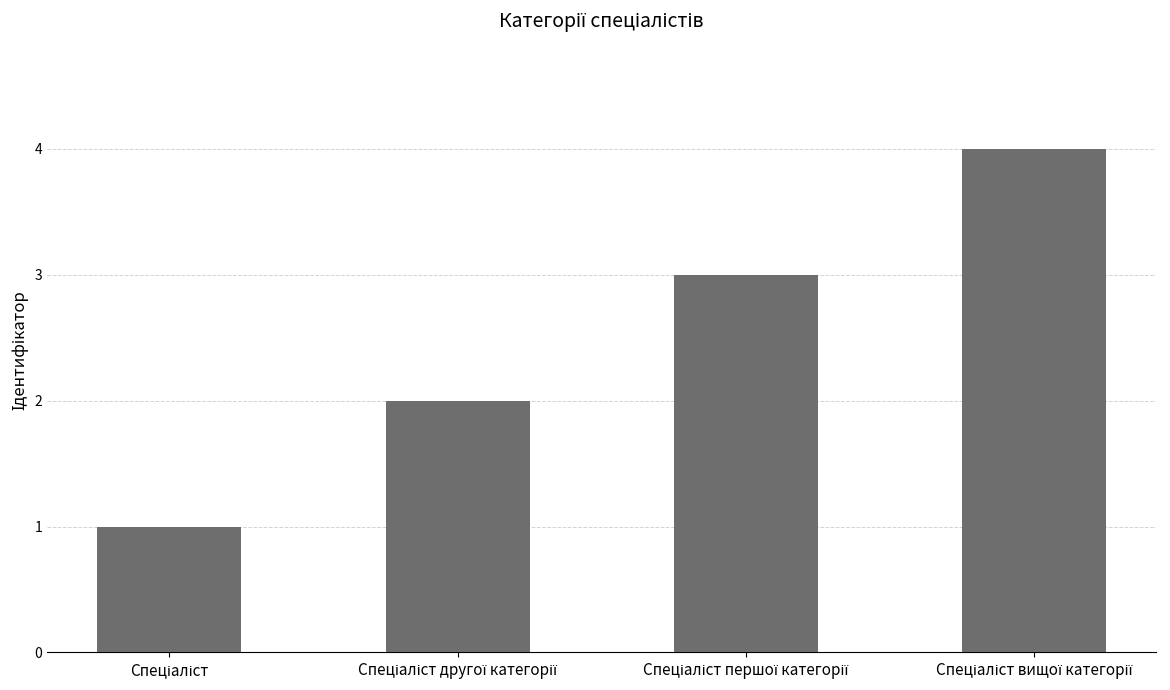

What is the maximum value shown in the chart?

4